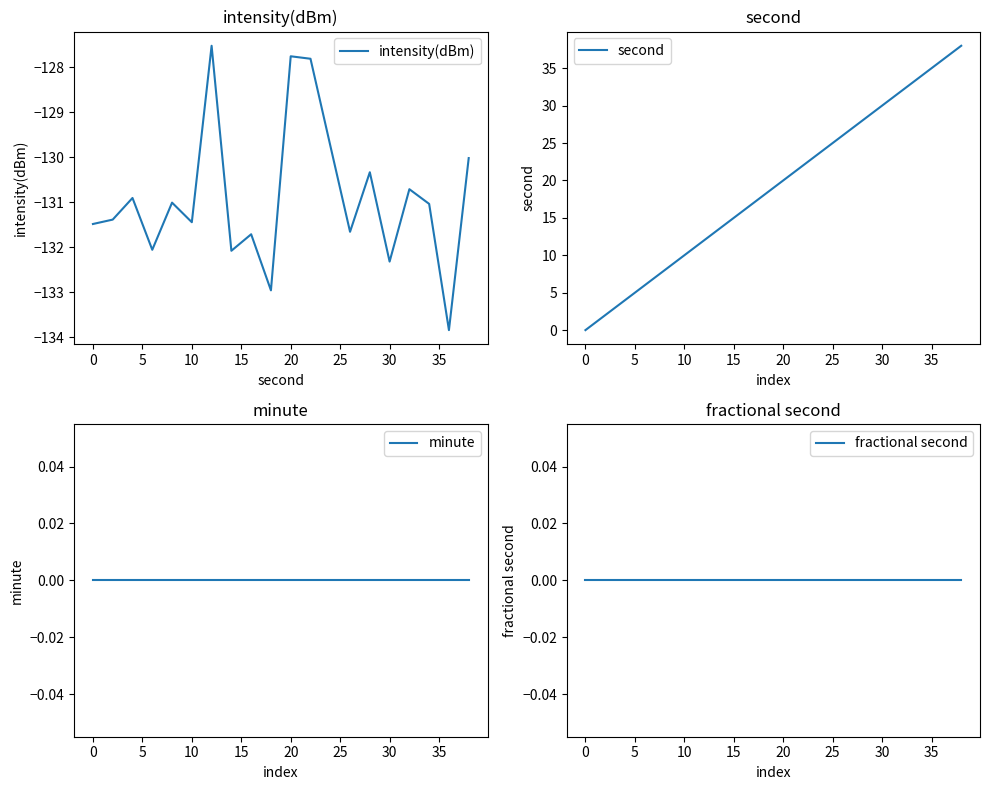

The second series shows 0.0 at 0. True or false?

True